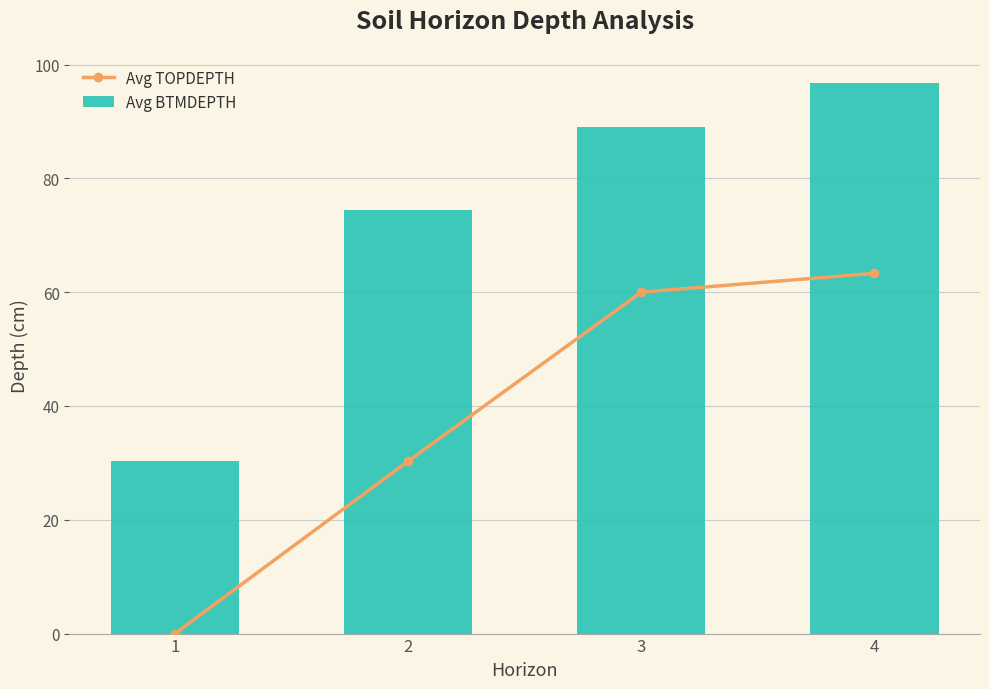

Which series has the largest total across all categories?

Avg BTMDEPTH